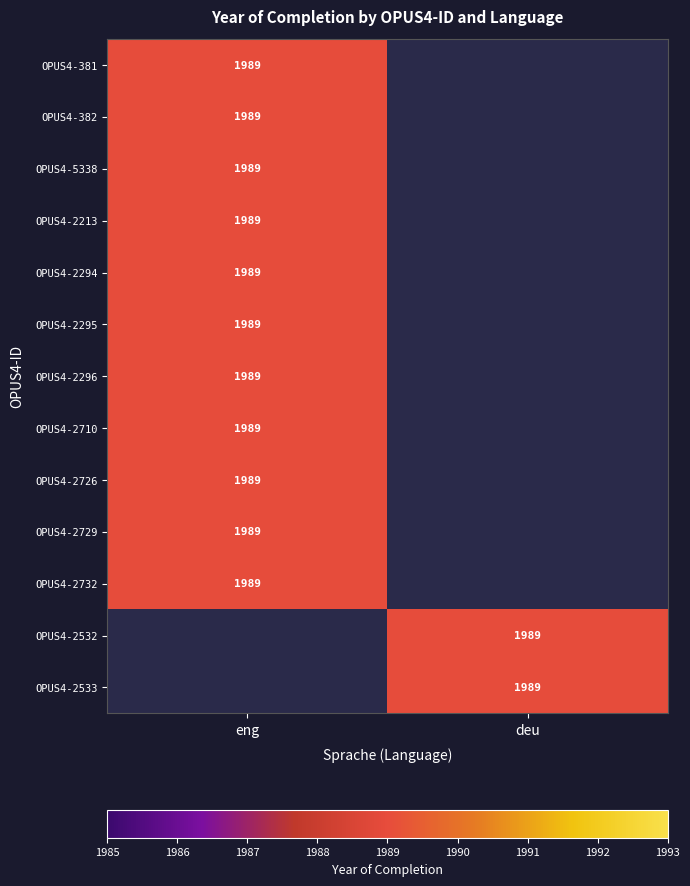

The OPUS4-2533 series shows 1371 at deu. True or false?

False